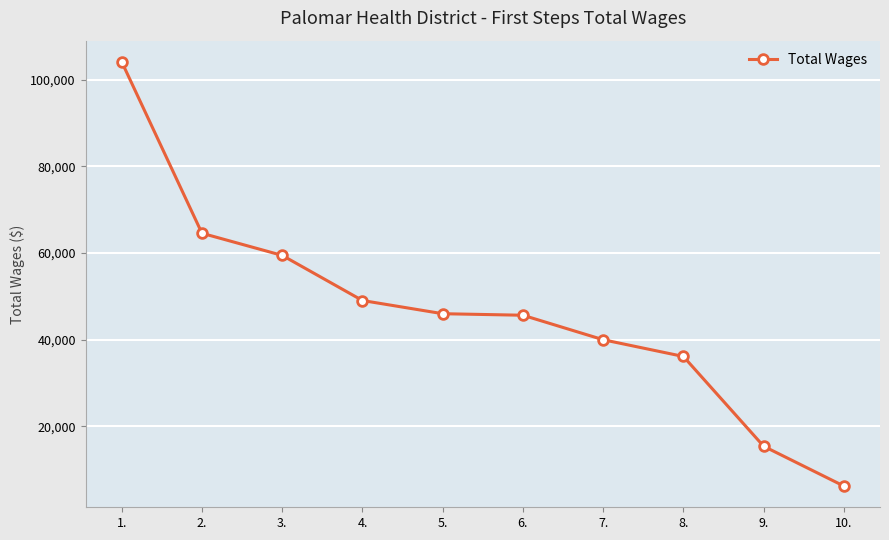

Is it true that the value at 10. is 2911?

False